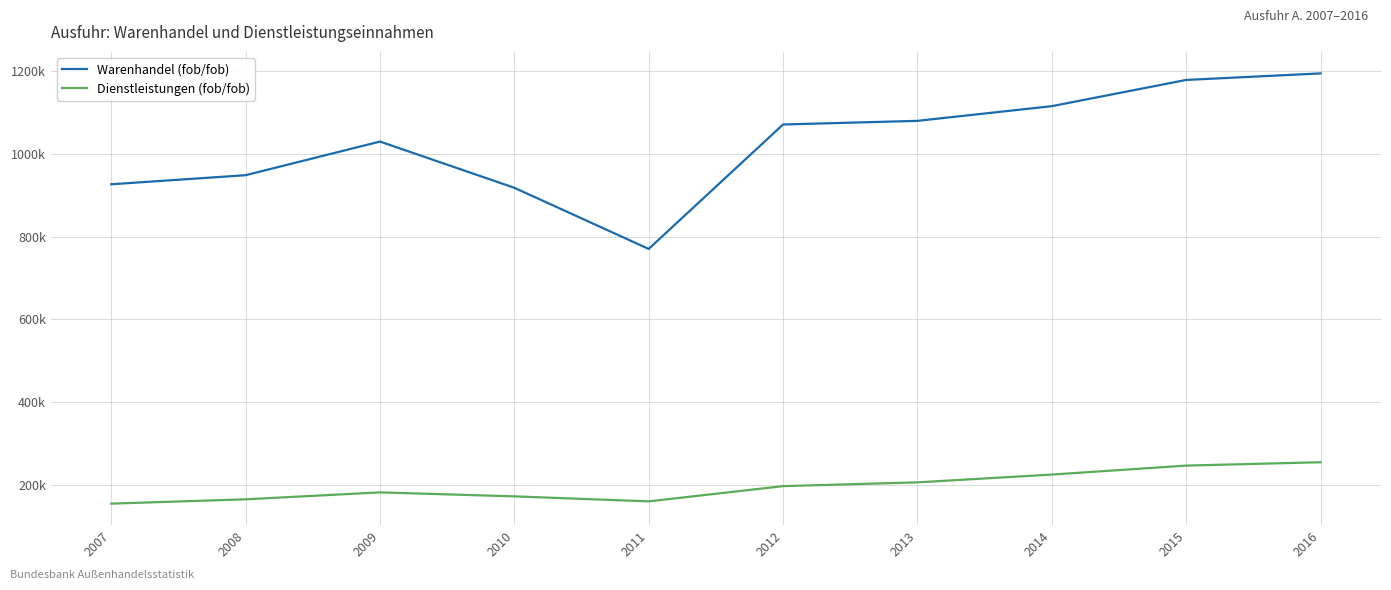

Rank the series by their maximum value, from highest to lowest.

Warenhandel (fob/fob), Dienstleistungen (fob/fob)